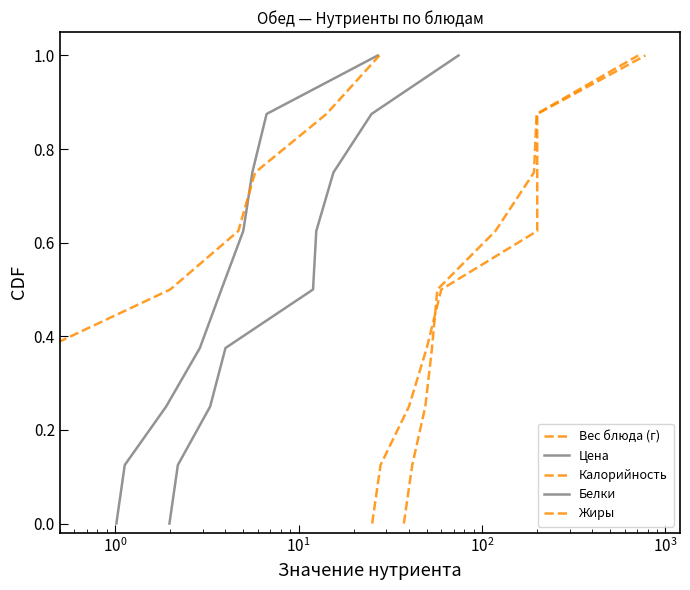

What is the total value across all series at $\mathdefault{10^{1}}$?

1.9